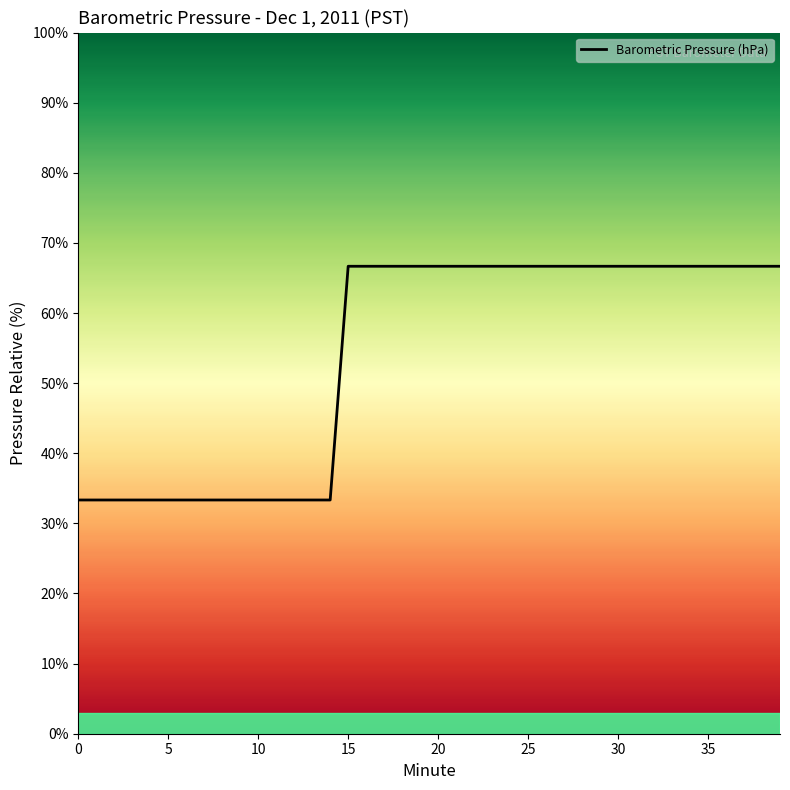

Rank the categories by value from highest to lowest.

15, 16, 17, 18, 19, 20, 21, 22, 23, 24, 25, 26, 27, 28, 29, 30, 31, 32, 33, 34, 35, 36, 37, 38, 39, 0, 1, 2, 3, 4, 5, 6, 7, 8, 9, 10, 11, 12, 13, 14